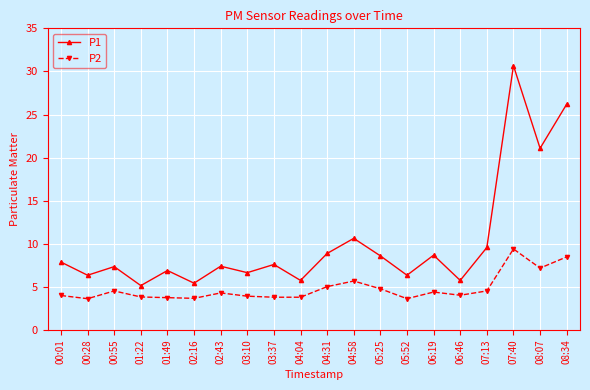

Where is P1 nearest to the value 17?

08:07